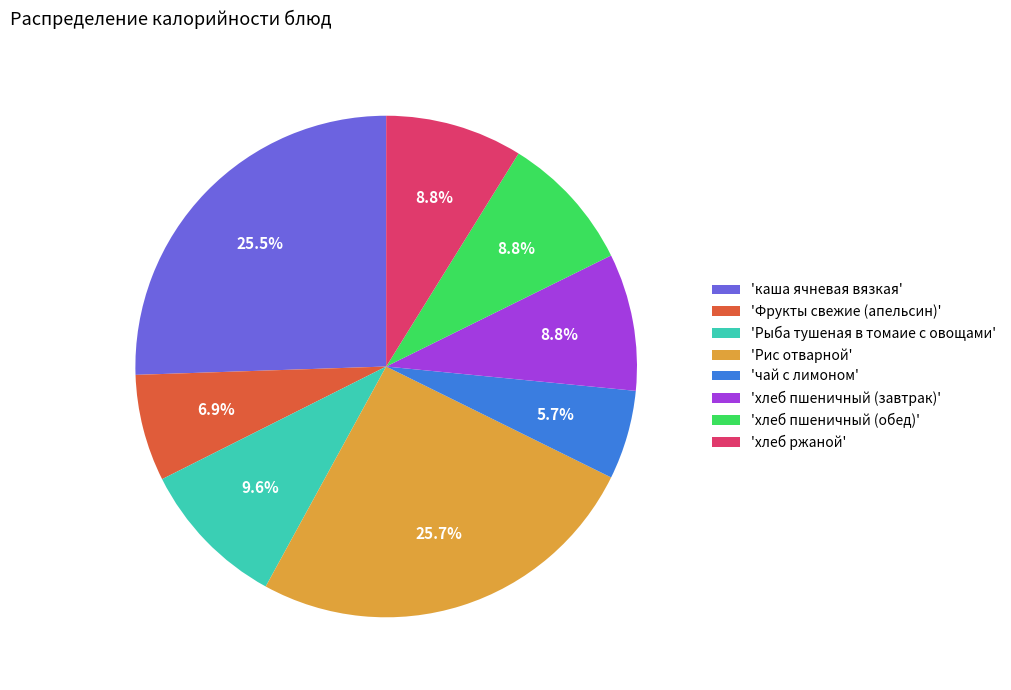

What is the total percentage of 'хлеб ржаной' and 'каша ячневая вязкая'?

34.4%